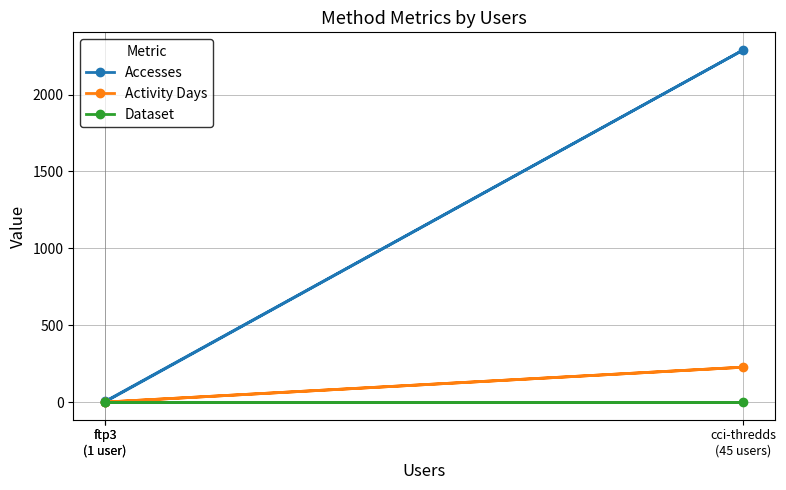

How many values in the Accesses series are below 6?

1